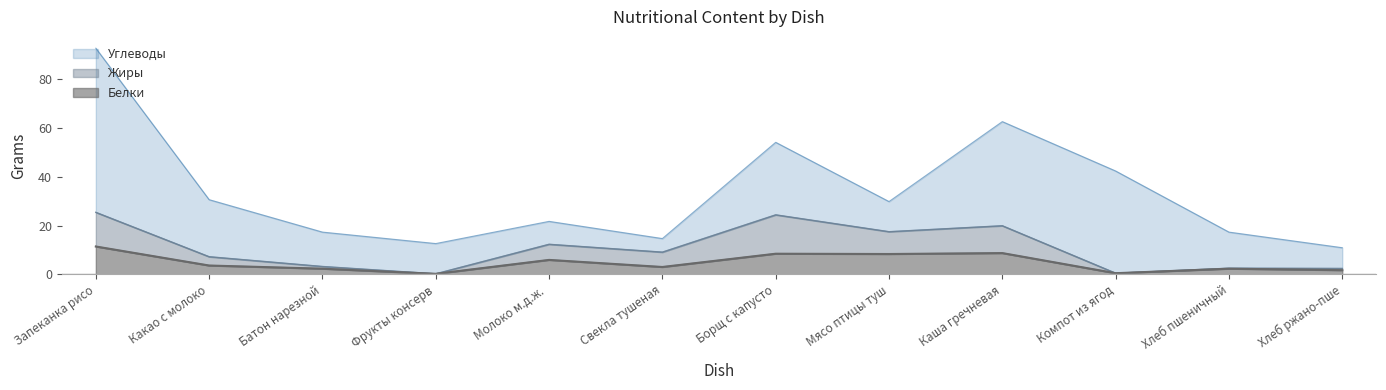

How many data points in Жиры are above 9?

6